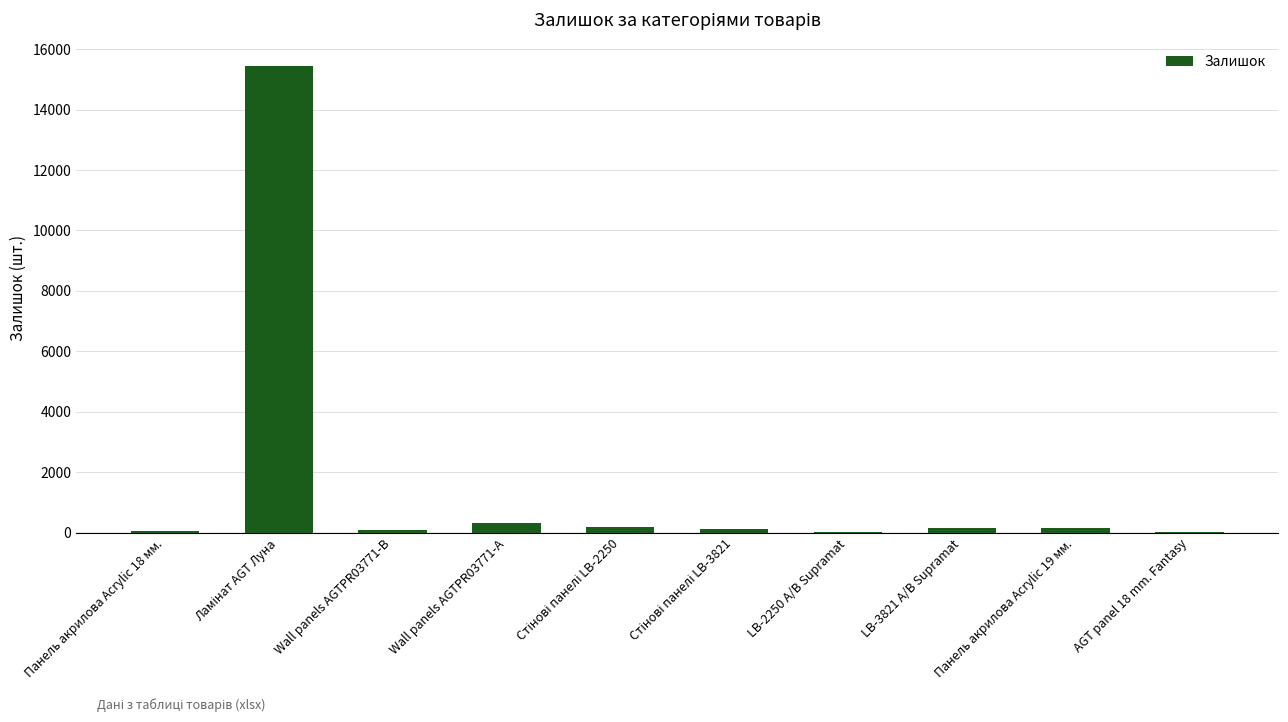

How many series are shown in this chart?

1